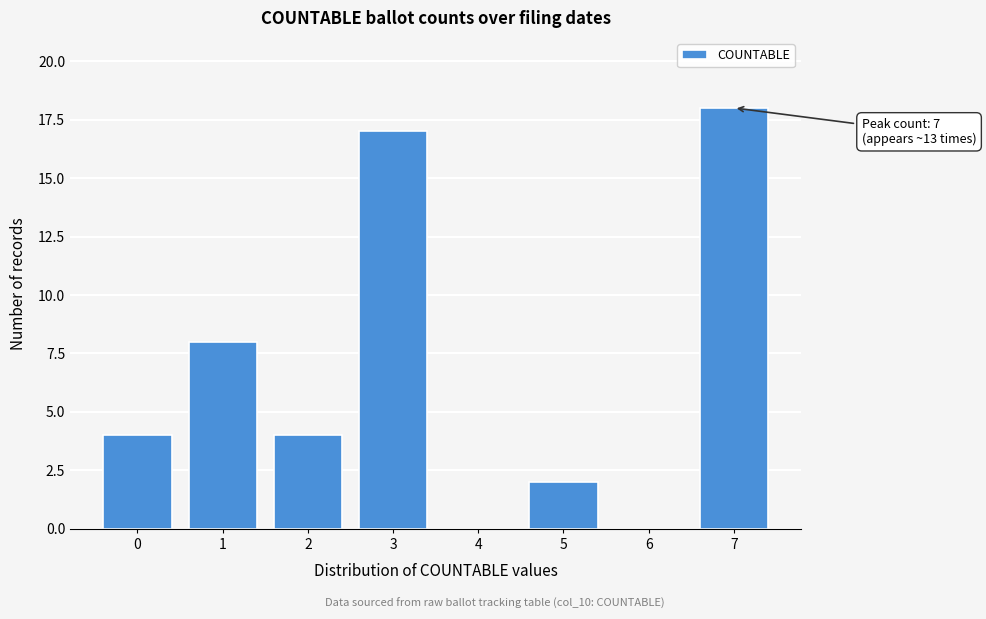

Reading left to right, transcribe all the data shown in this chart.

0=4	1=8	2=4	3=17	4=0	5=2	6=0	7=18